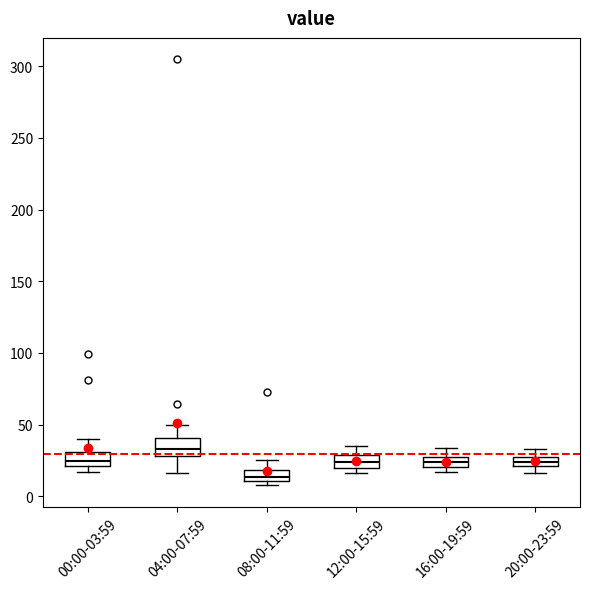

Which box's median line is the lowest?

08:00-11:59